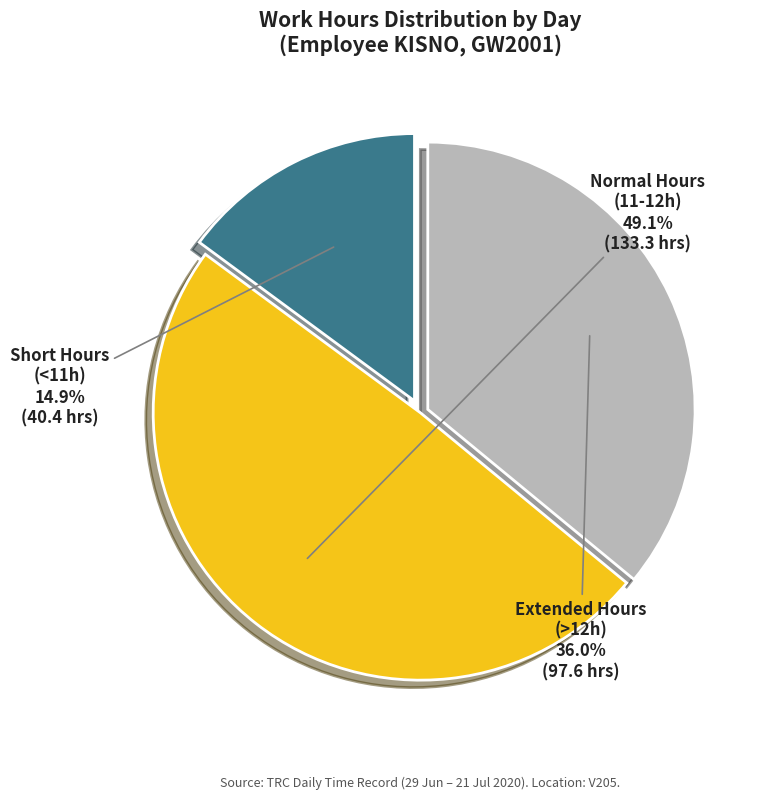

Is there any slice that represents more than half of the pie?

No